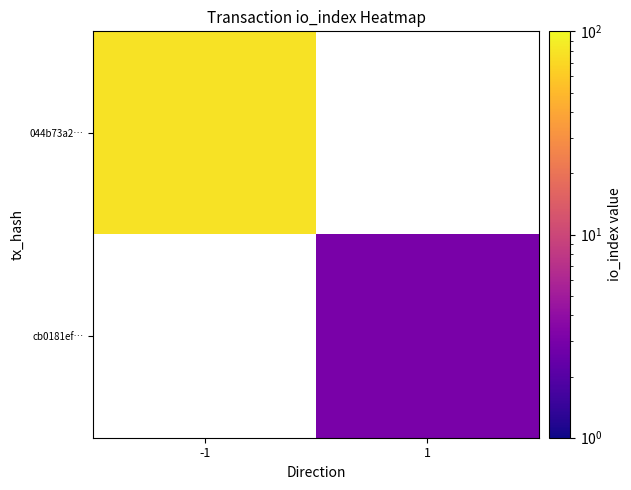

At which label is 044b73a2… closest to 78?

-1